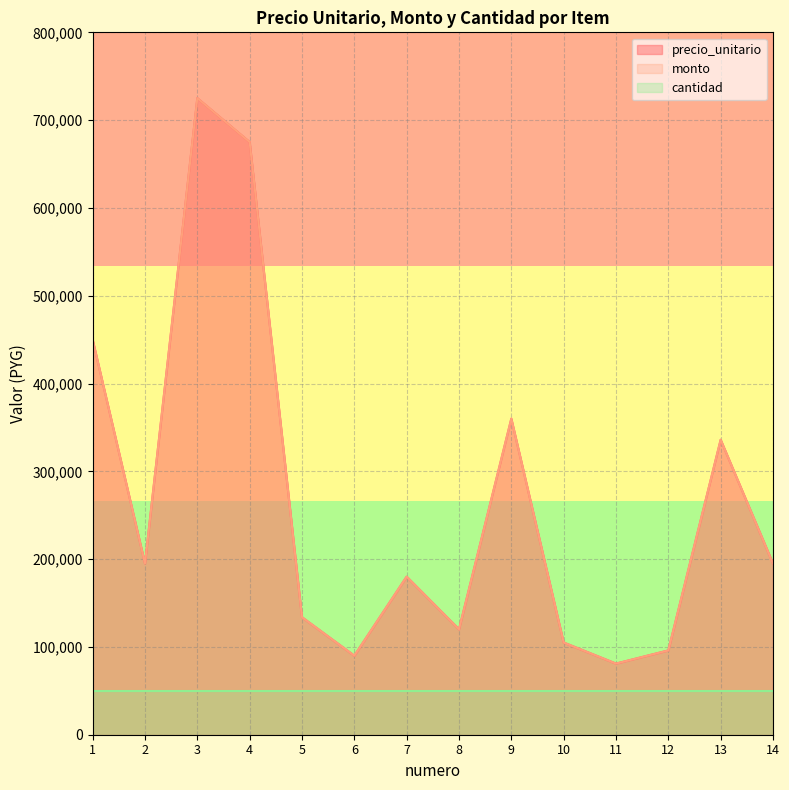

In precio_unitario, how many points are higher than both neighbors (excluding endpoints)?

4